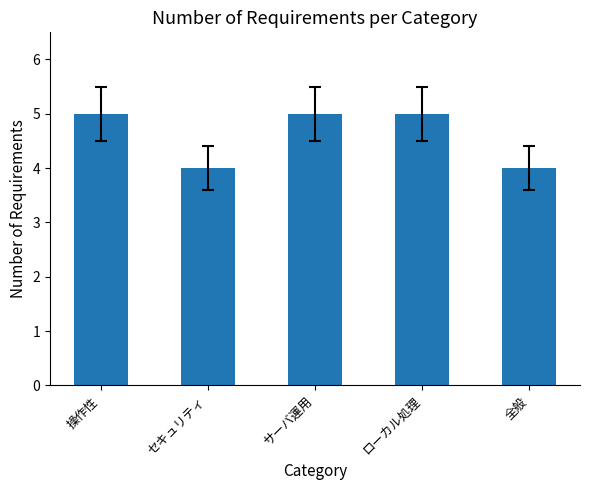

What is the label of the 2nd bar from the left?

セキュリティ